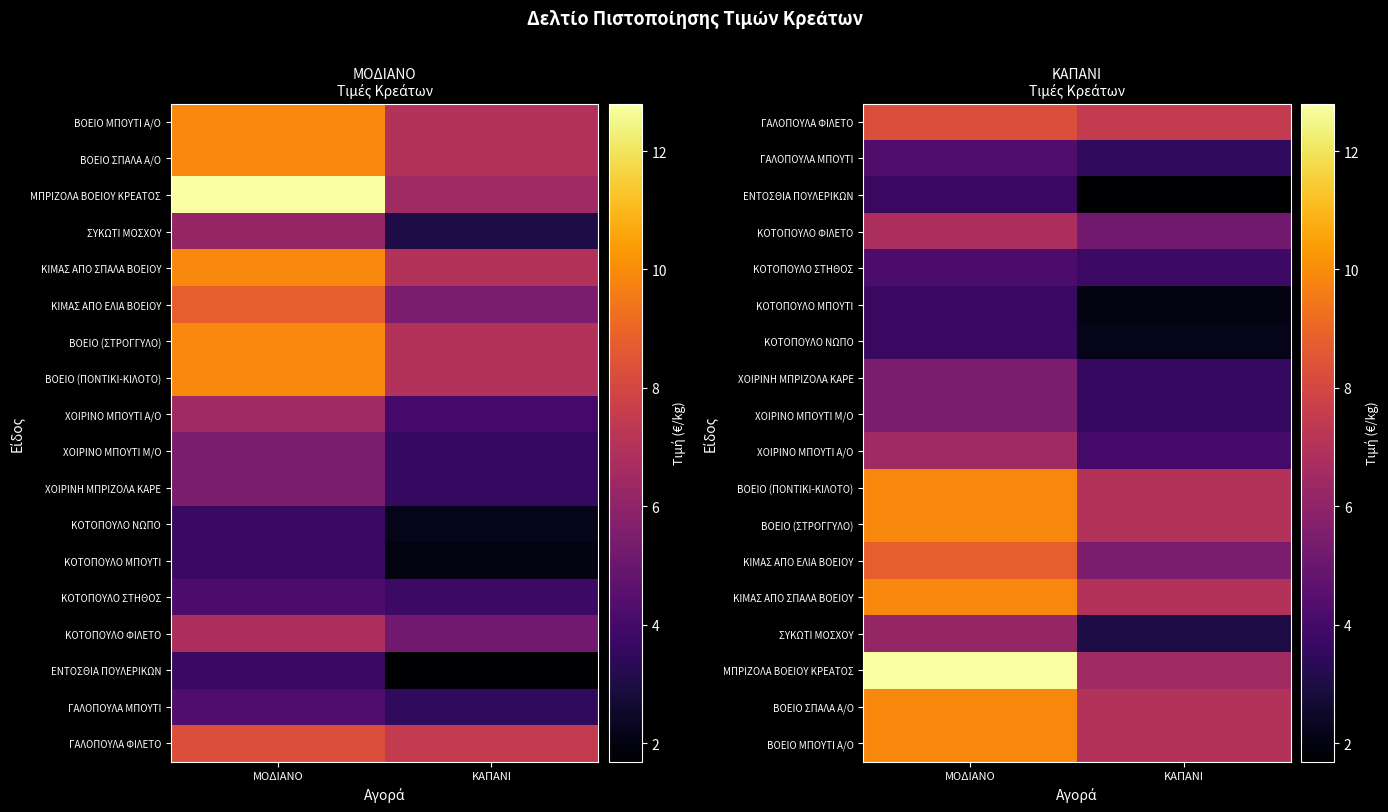

Where does the ΒΟΕΙΟ (ΣΤΡΟΓΓΥΛΟ) series first go above 9?

ΜΟΔΙΑΝΟ